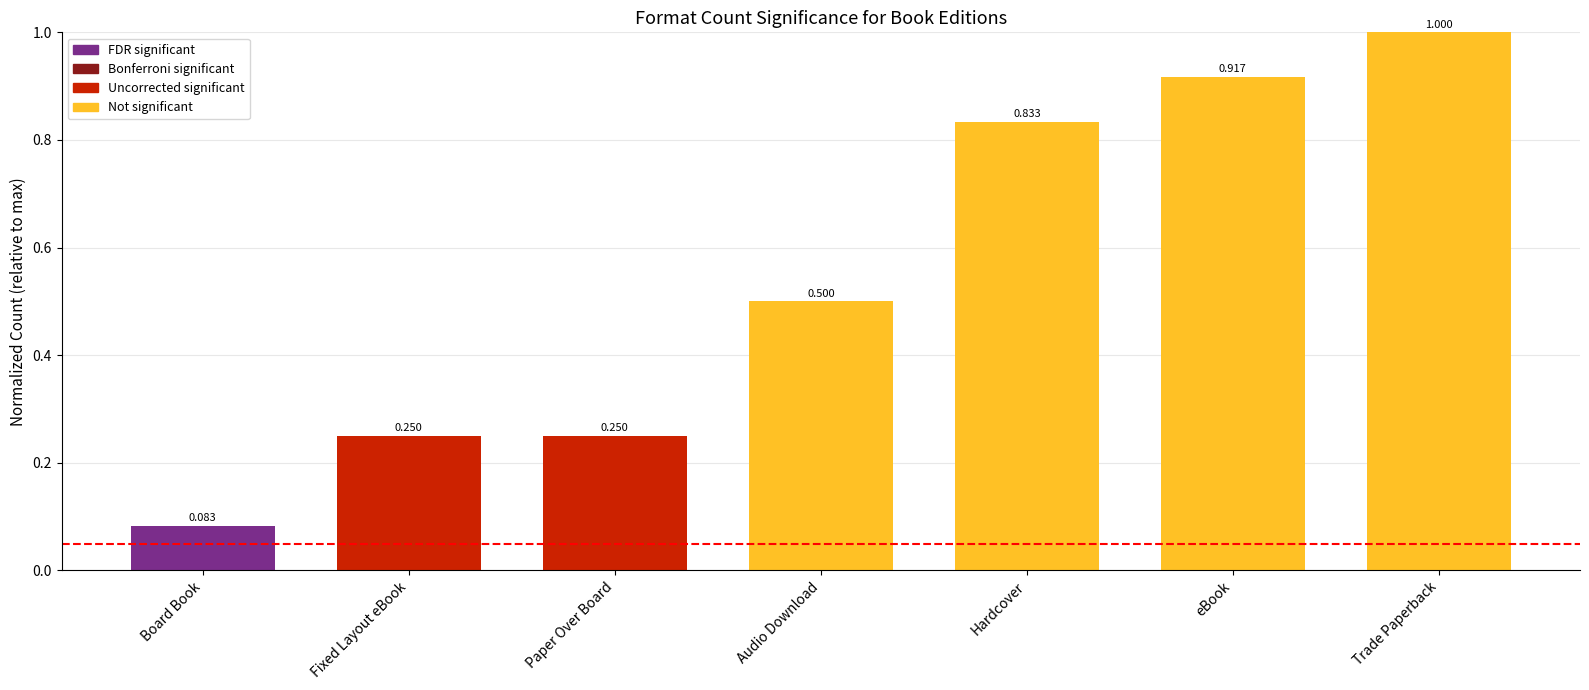

Are the bars grouped side by side (vs. stacked)?

No